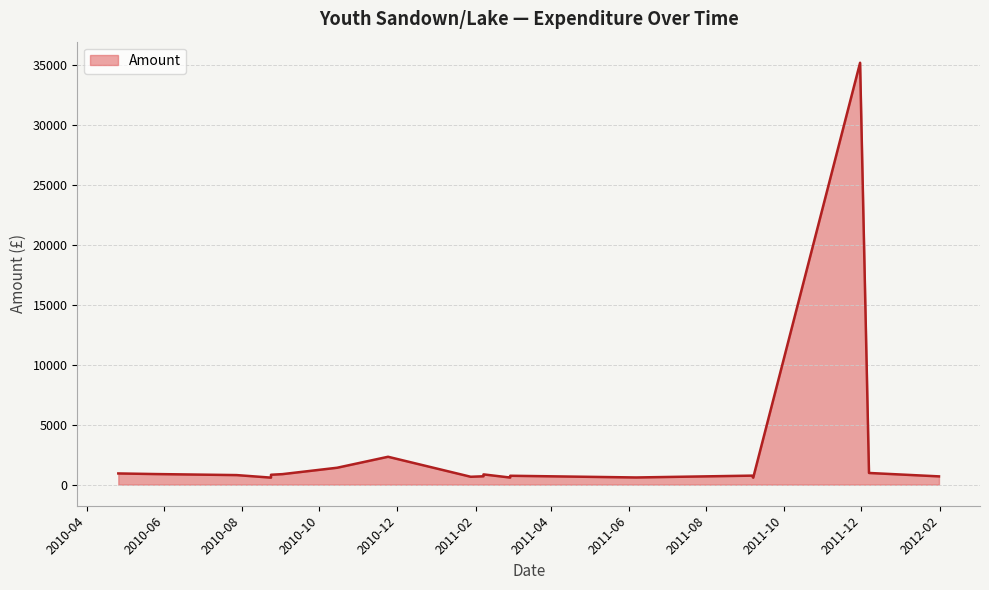

True or false: the data shows 883.8 at 2010-05-25.

True